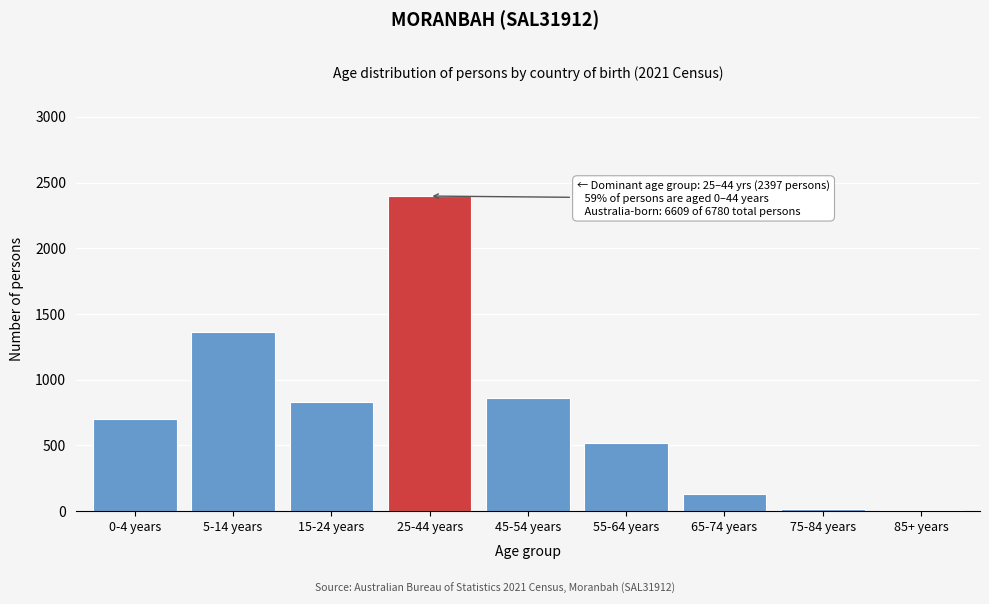

Reading right to left, transcribe all the data shown in this chart.

85+ years=6	75-84 years=19	65-74 years=130	55-64 years=520	45-54 years=857	25-44 years=2397	15-24 years=832	5-14 years=1364	0-4 years=699